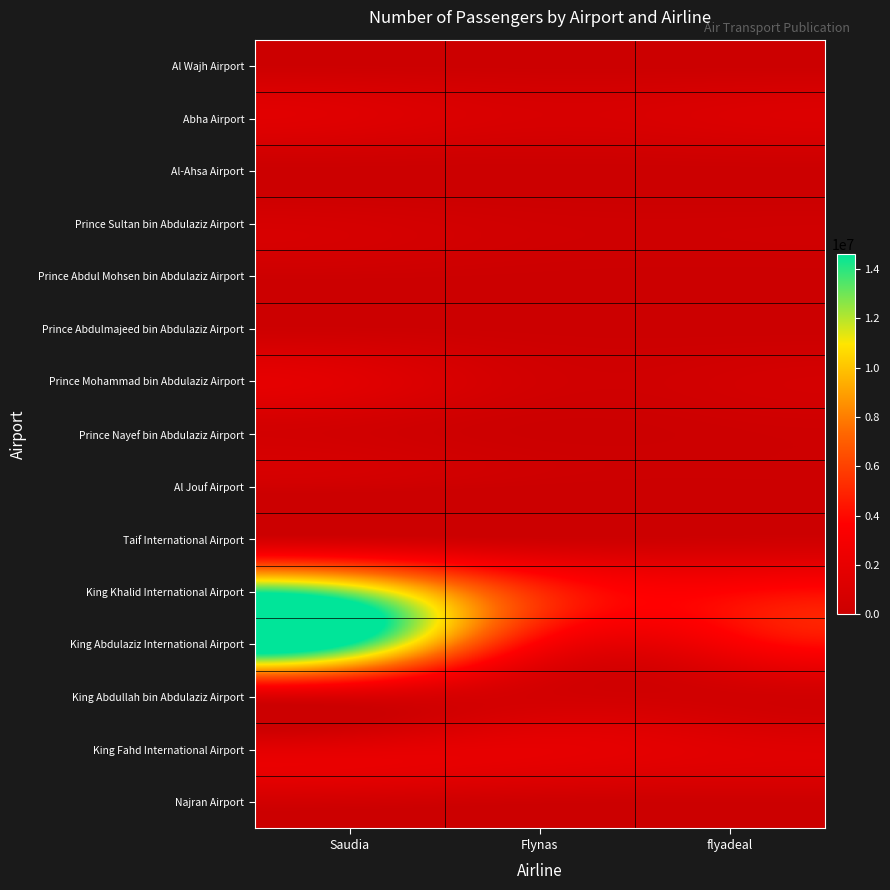

Which label corresponds to the smallest value in the chart?

Flynas